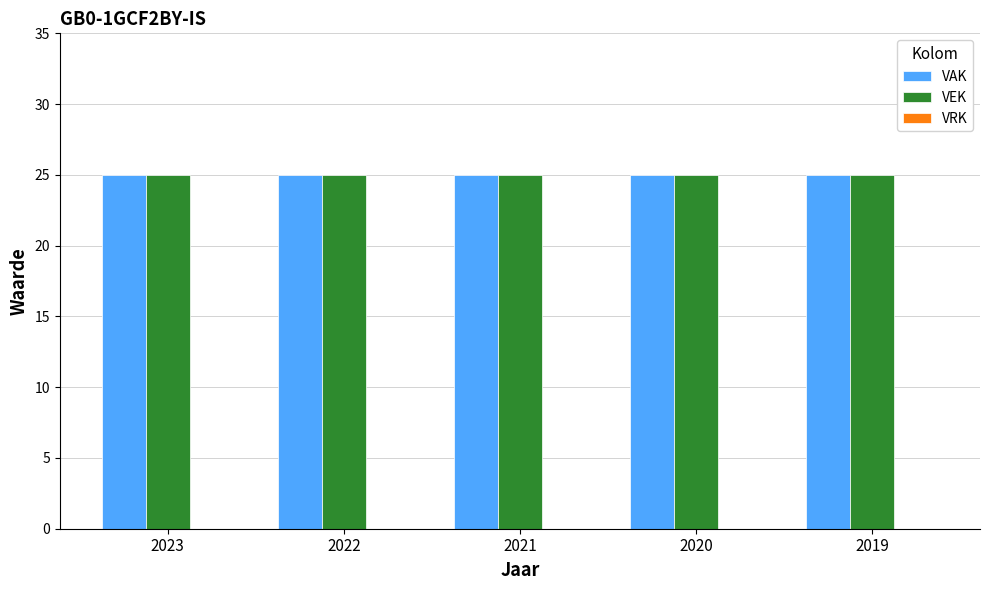

What is the total value across all series at 2020?

50